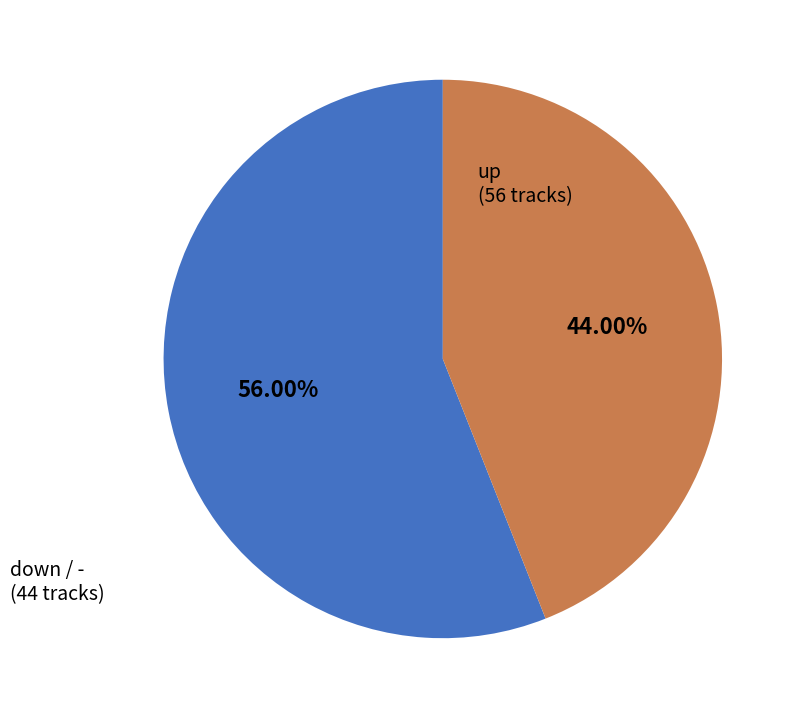

Between down / - and up, which is larger?

up